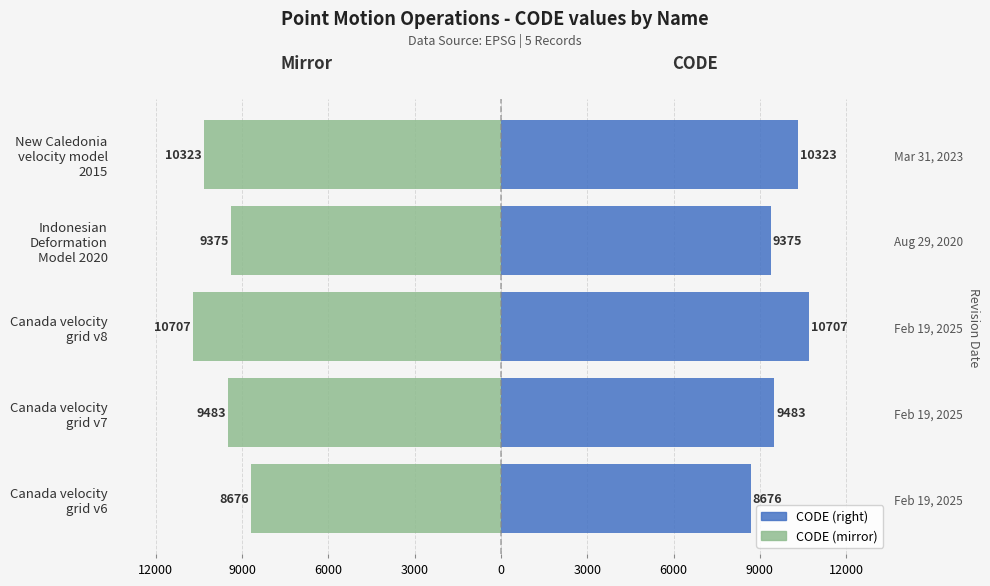

What are all the series names shown in the legend?

CODE (right), CODE (mirror)